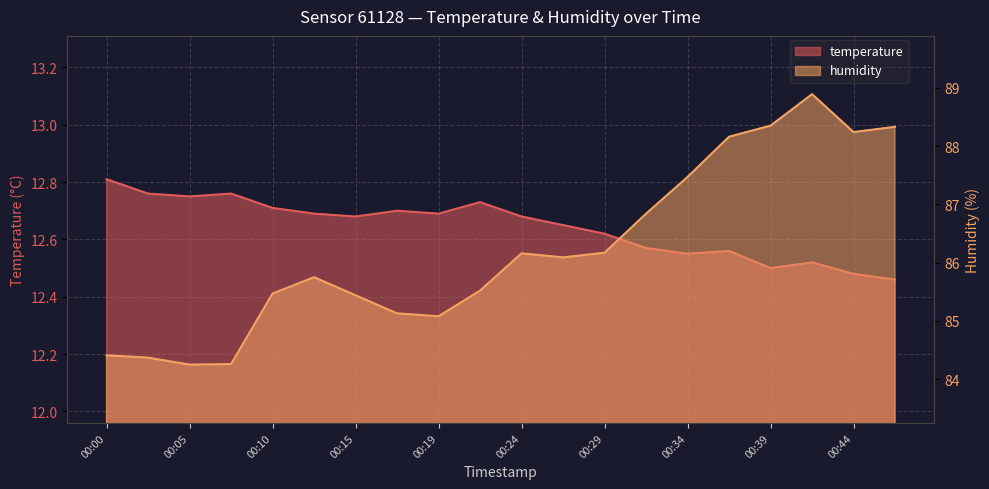

How many distinct data groups are displayed?

2